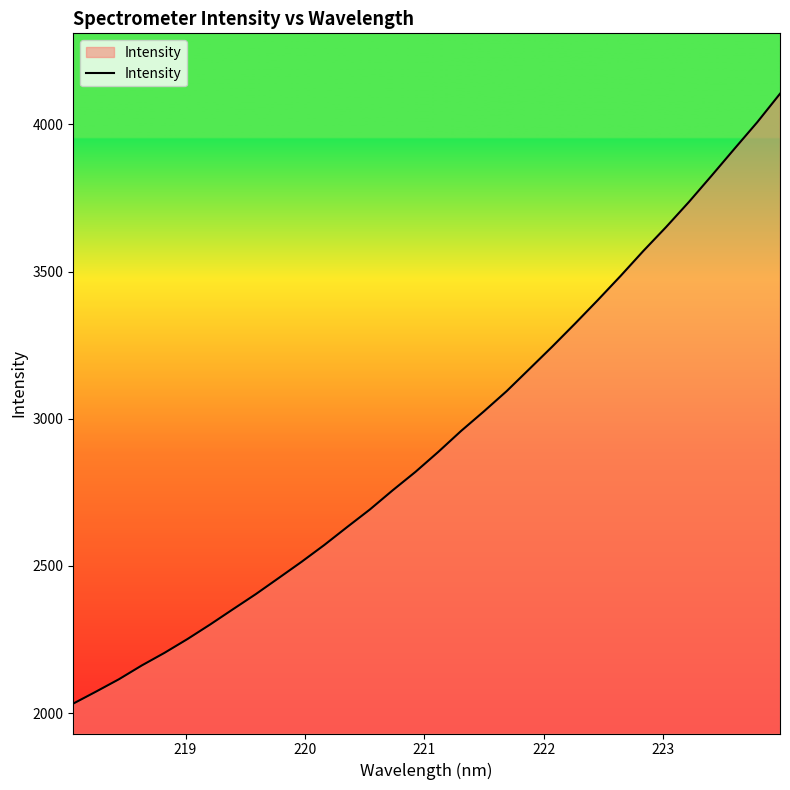

What is the difference between the maximum and minimum values?

2071.9